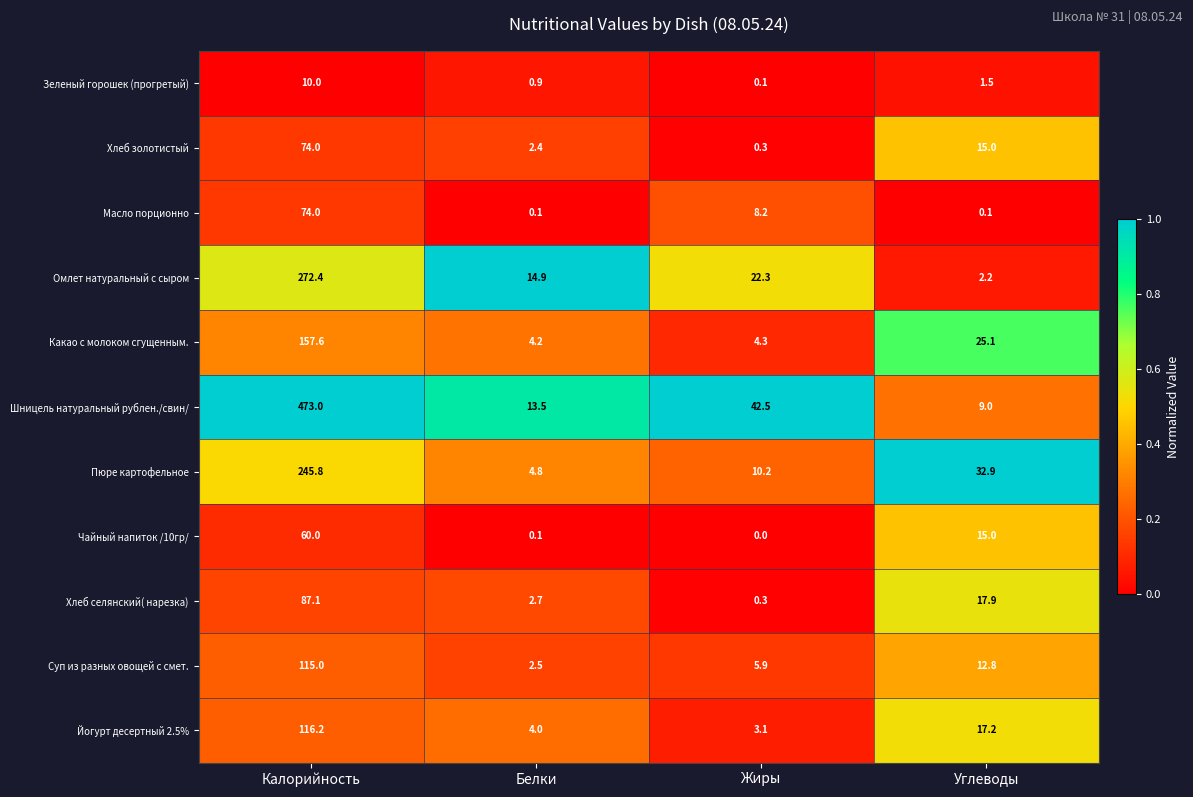

What is the average value of the Йогурт десертный 2.5% series?

35.1